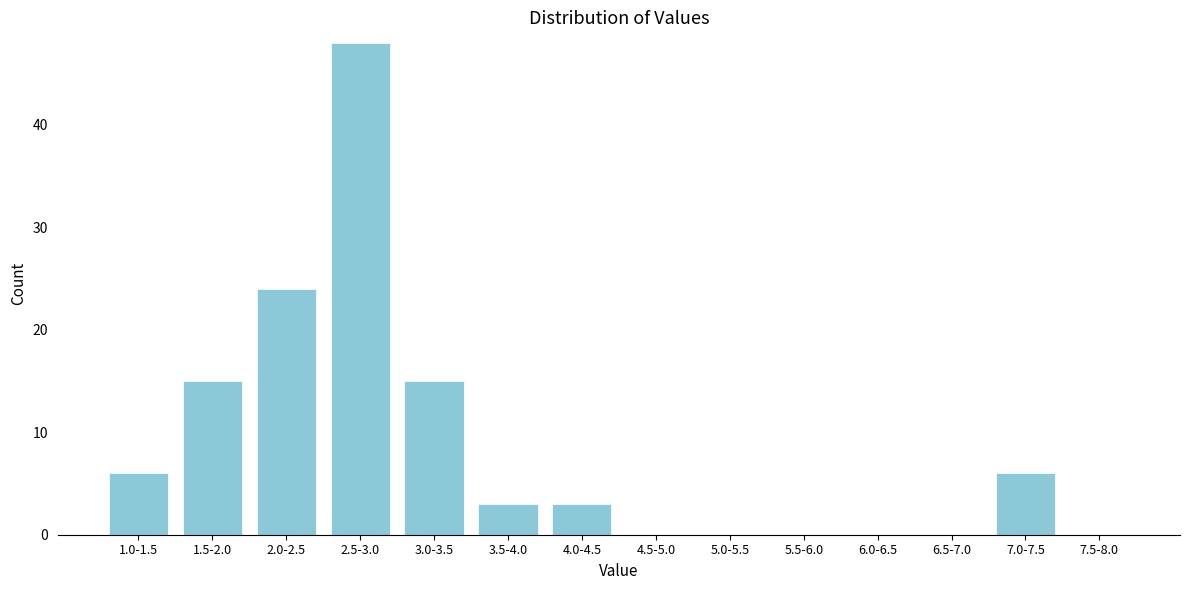

Reading left to right, extract all data points from this chart.

1.0-1.5=6	1.5-2.0=15	2.0-2.5=24	2.5-3.0=48	3.0-3.5=15	3.5-4.0=3	4.0-4.5=3	4.5-5.0=0	5.0-5.5=0	5.5-6.0=0	6.0-6.5=0	6.5-7.0=0	7.0-7.5=6	7.5-8.0=0